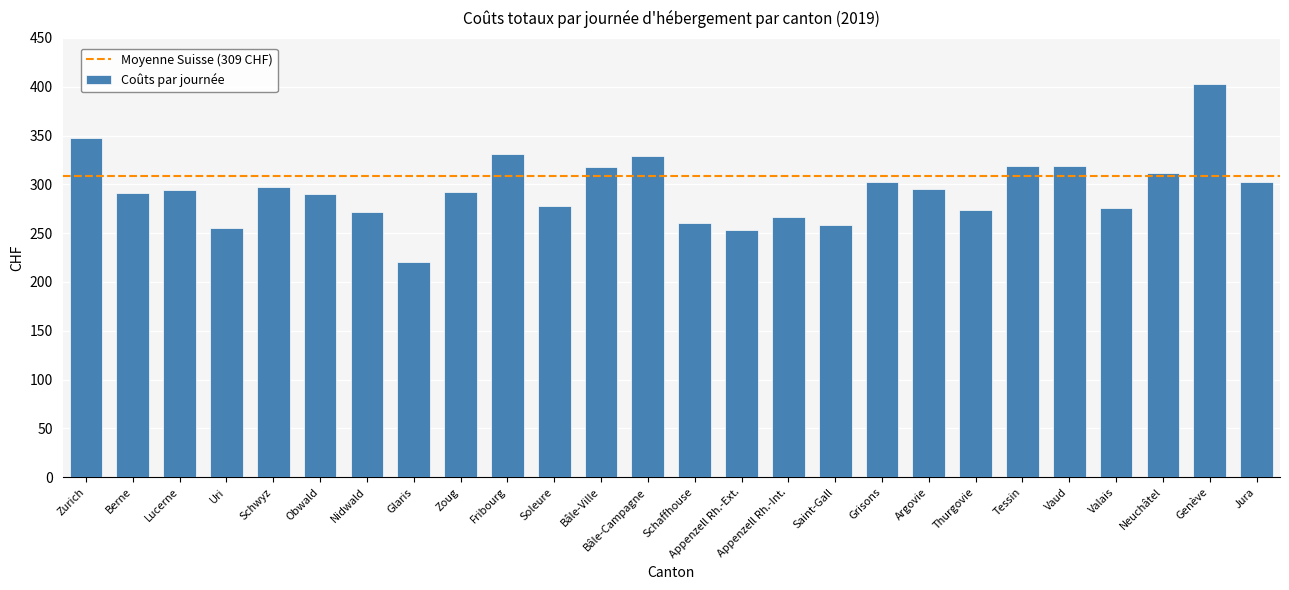

What is the difference between the second highest and minimum values?

128